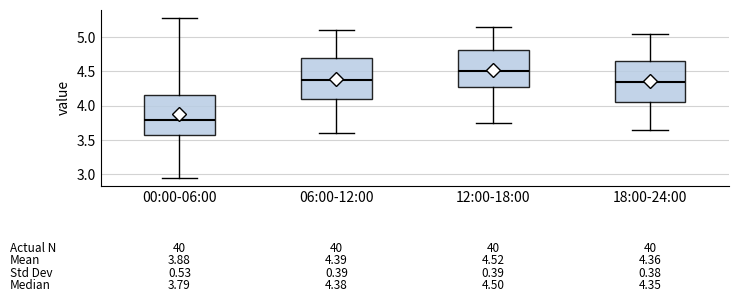

Which box has the highest median line?

12:00-18:00